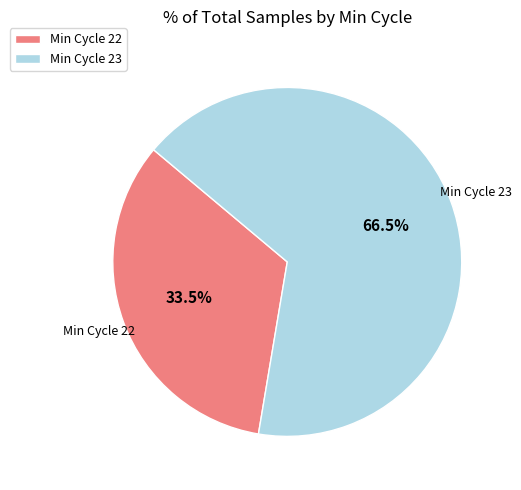

To the nearest percent, what is the average slice percentage?

50%